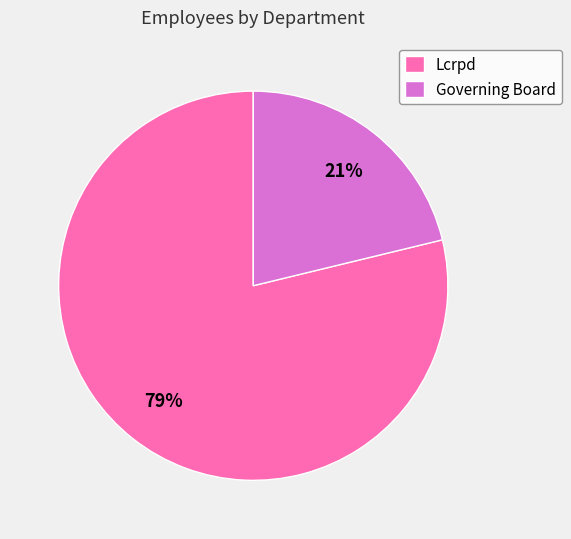

The Lcrpd slice represents 91% of the pie. True or false?

False